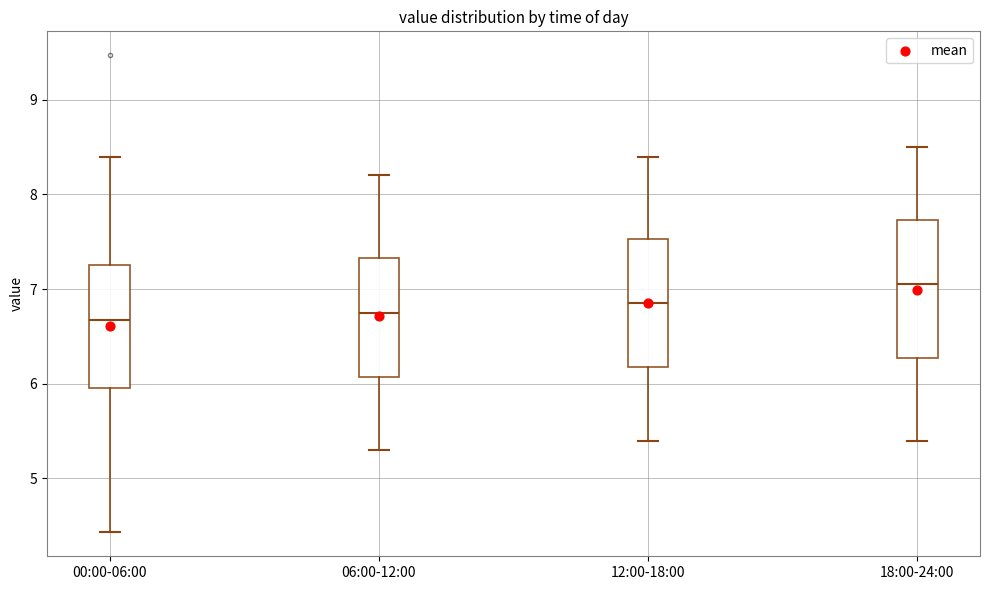

Which box's median line is the highest?

18:00-24:00